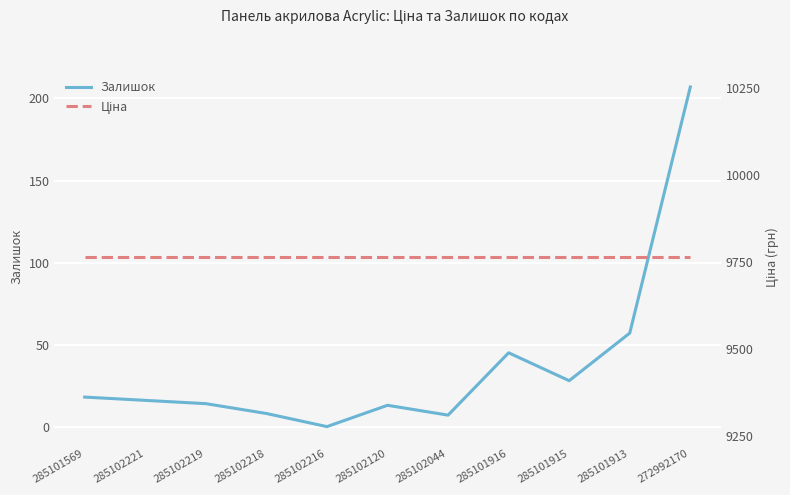

Reading right to left, what are all the values shown in this chart?

Залишок: 207.0	57.0	28.0	45.0	7.0	13.0	0.0	8.0	14.0	16.0	18.0
Ціна: 9764.4	9764.4	9764.4	9764.4	9764.4	9764.4	9764.4	9764.4	9764.4	9764.4	9764.4